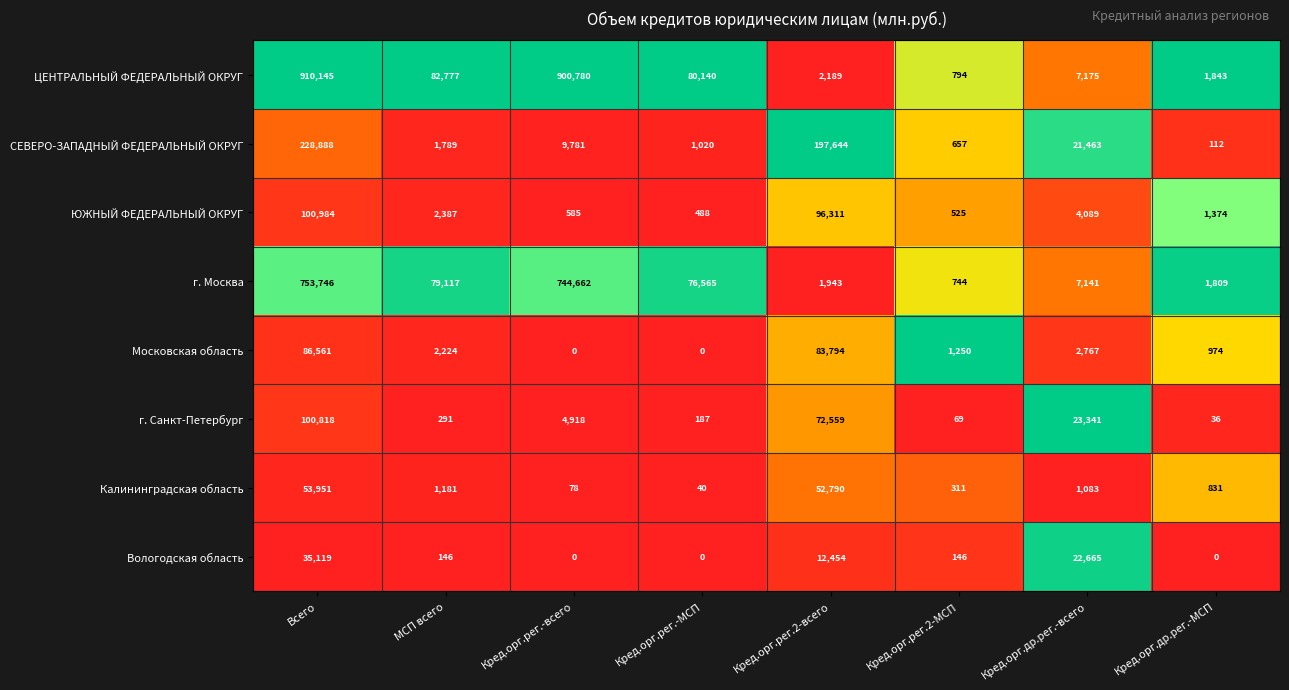

Rank the series at Кред.орг.др.рег.-МСП from highest to lowest value.

ЦЕНТРАЛЬНЫЙ ФЕДЕРАЛЬНЫЙ ОКРУГ, г. Москва, ЮЖНЫЙ ФЕДЕРАЛЬНЫЙ ОКРУГ, Московская область, Калининградская область, СЕВЕРО-ЗАПАДНЫЙ ФЕДЕРАЛЬНЫЙ ОКРУГ, г. Санкт-Петербург, Вологодская область